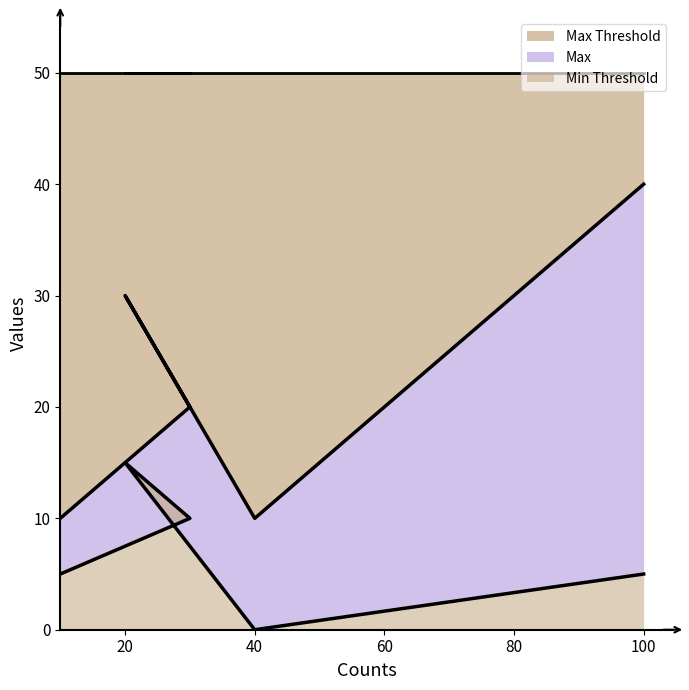

The Max series shows 10 at 10. True or false?

True